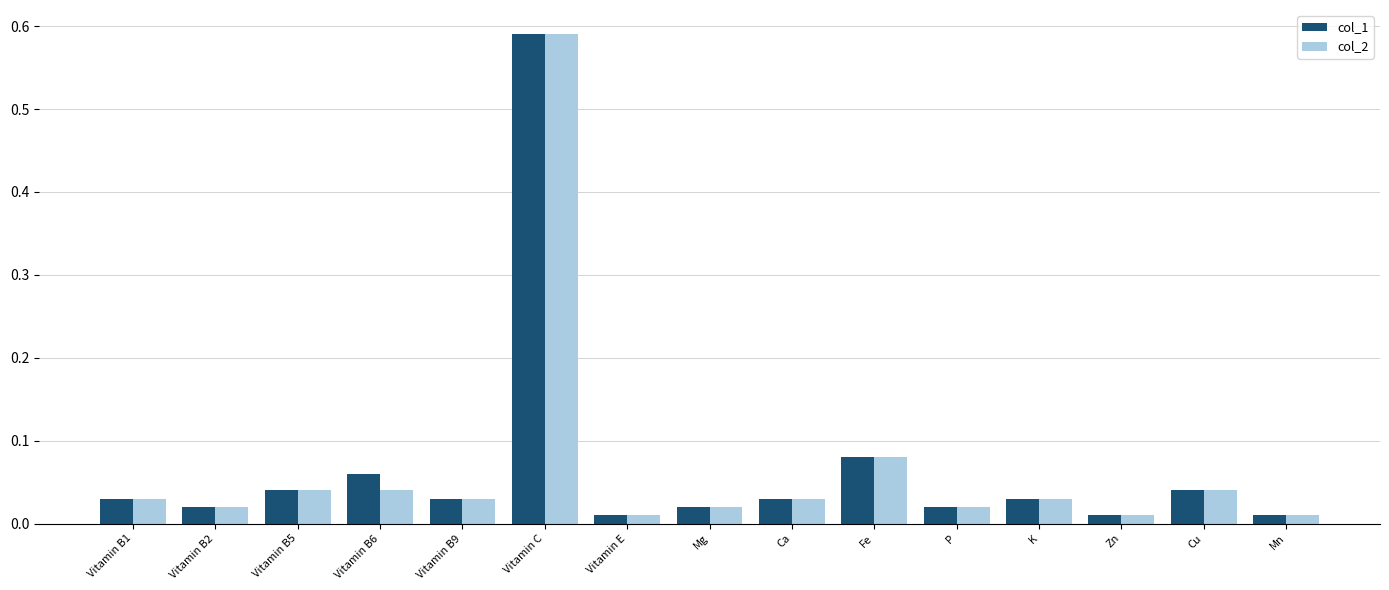

The value of col_2 at K is 0.1. True or false?

False